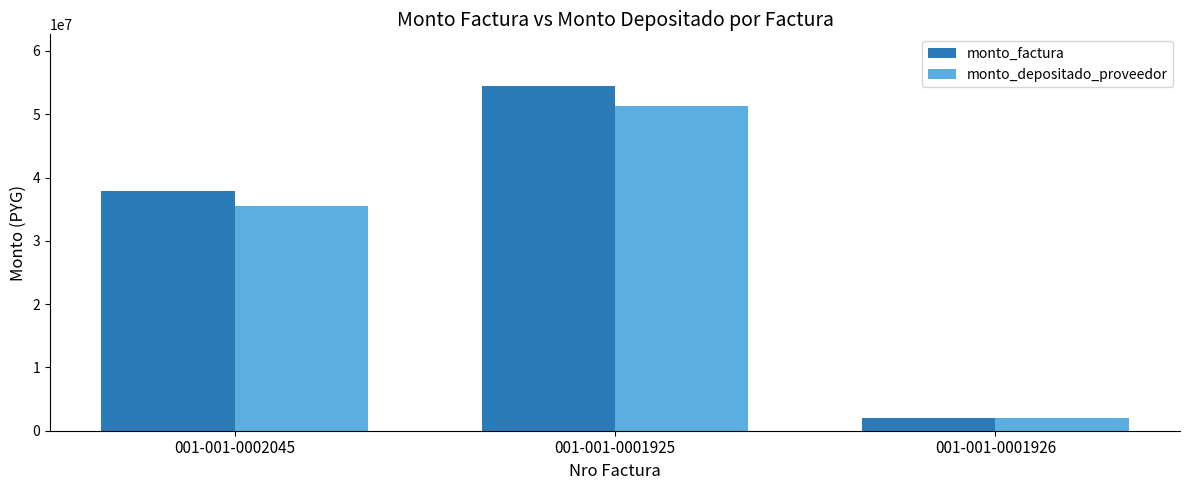

At how many categories does at least one series exceed 36073267?

2